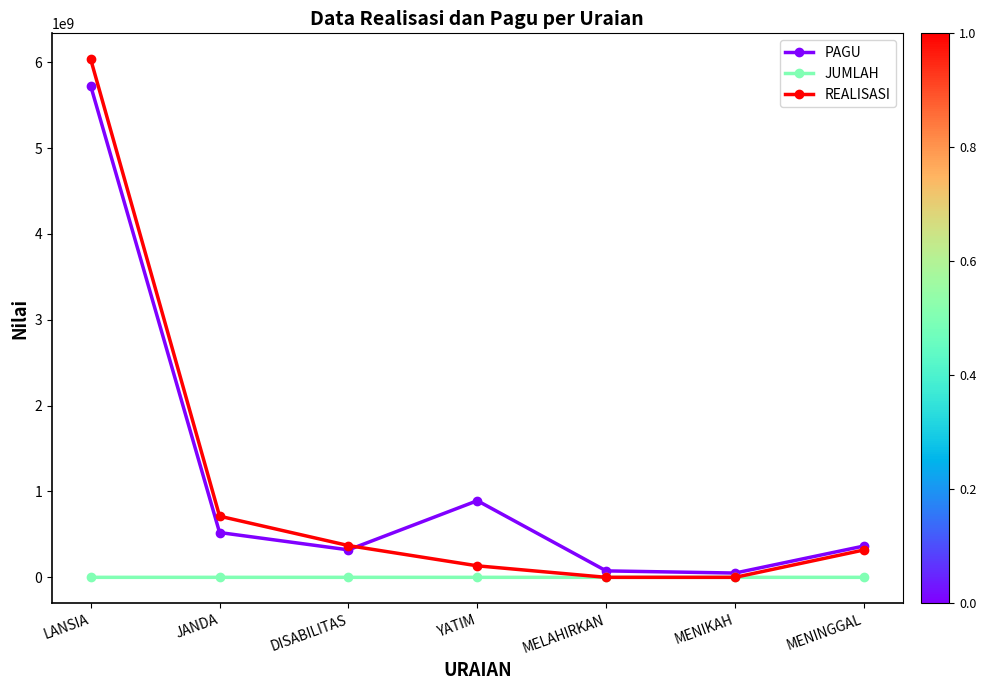

At which category is the sum across all series the highest?

LANSIA